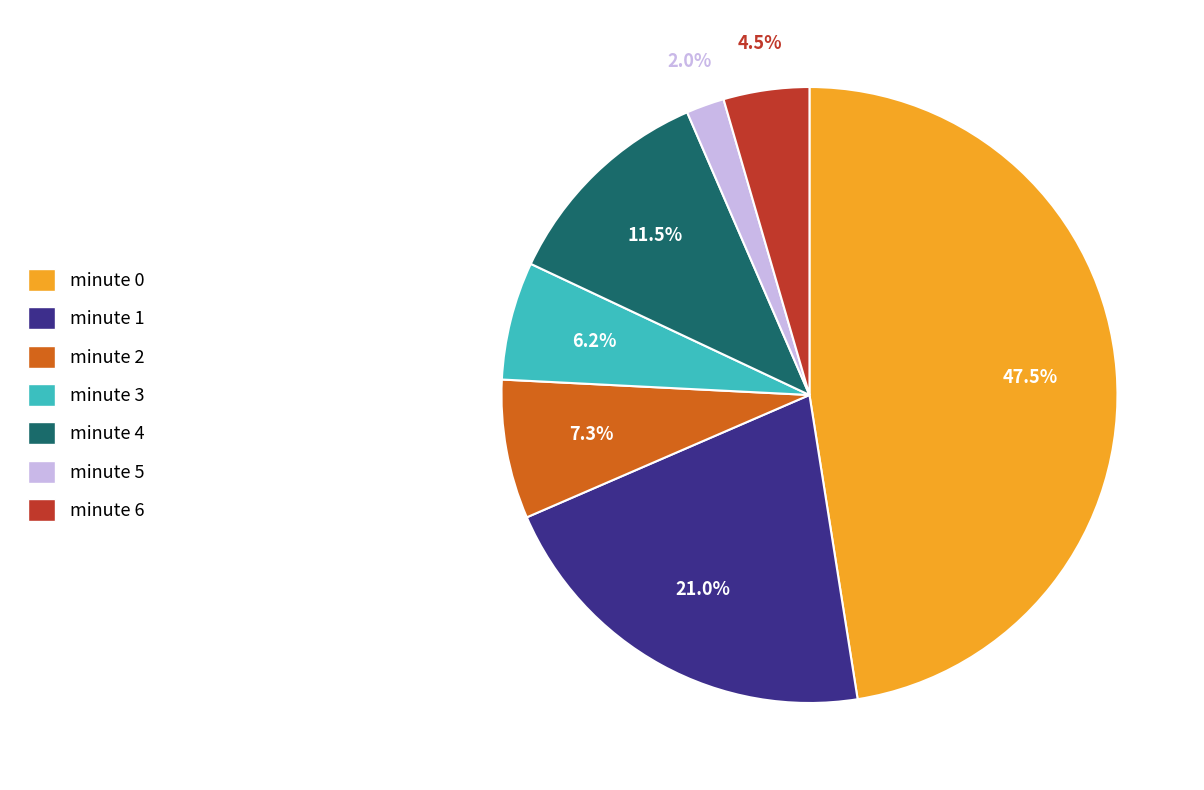

What is the largest slice in the pie chart?

minute 0